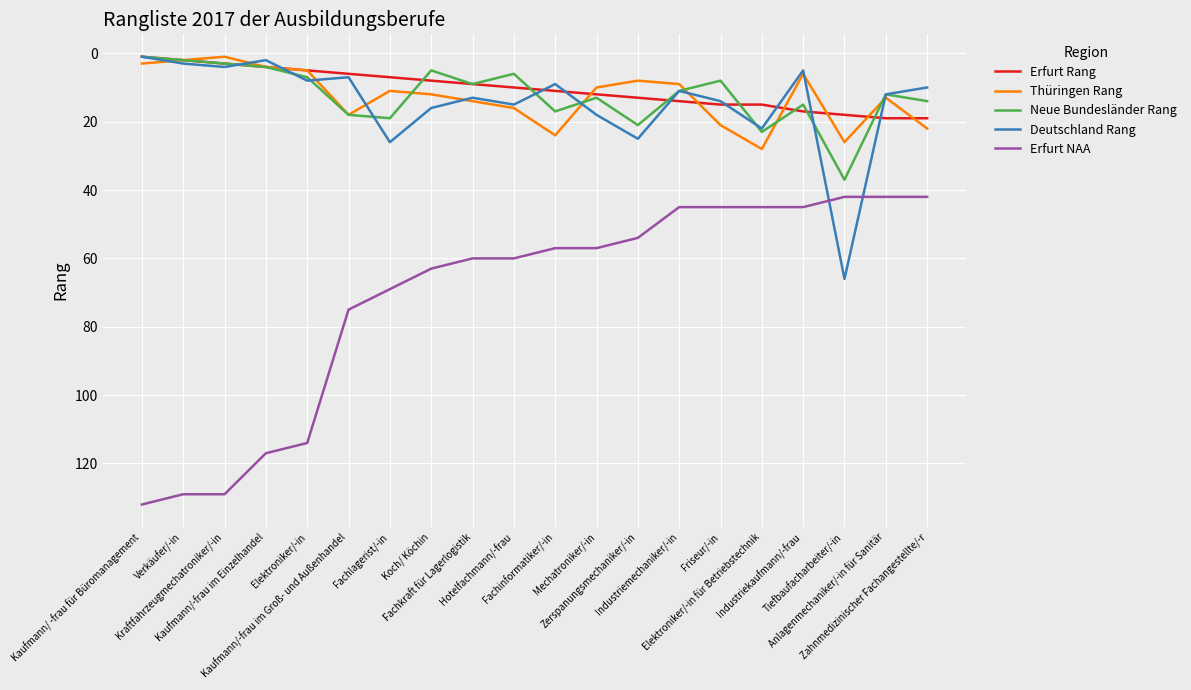

Which series has the largest total across all categories?

Erfurt NAA